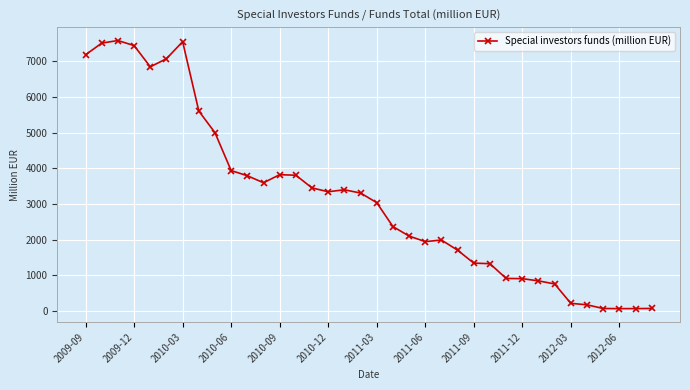

What is the sum of all values?

114065